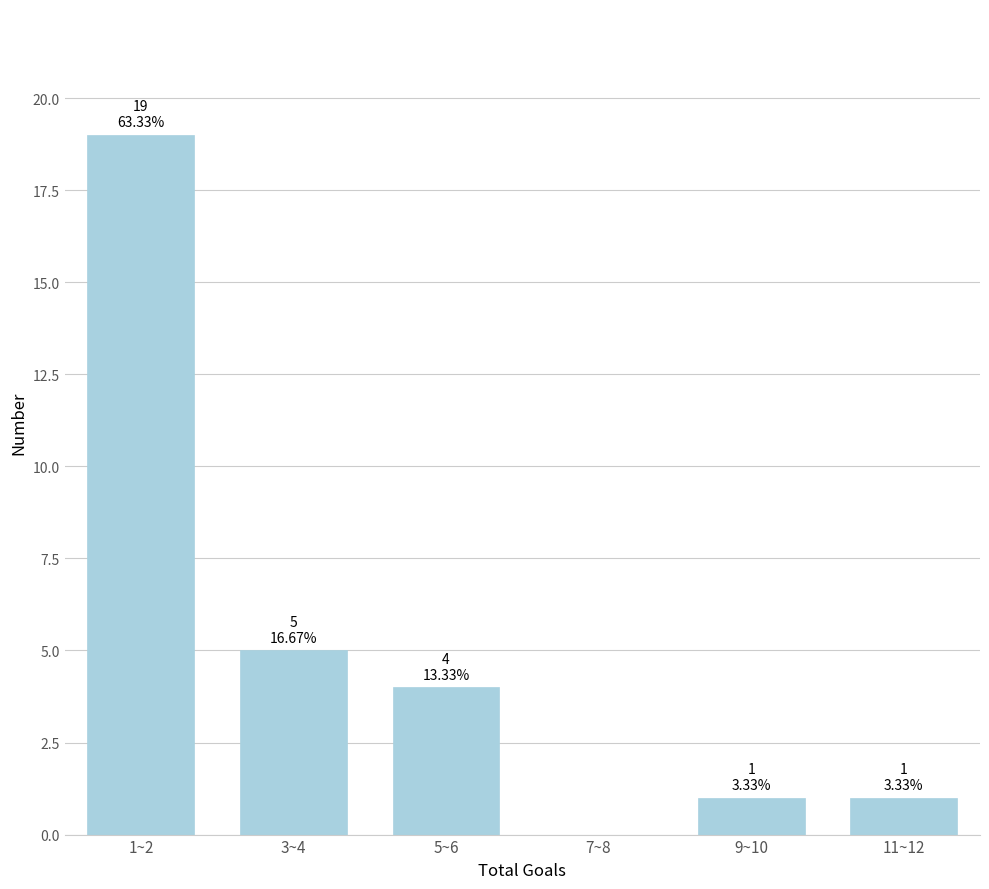

Reading left to right, transcribe all the data shown in this chart.

1~2=19	3~4=5	5~6=4	7~8=0	9~10=1	11~12=1